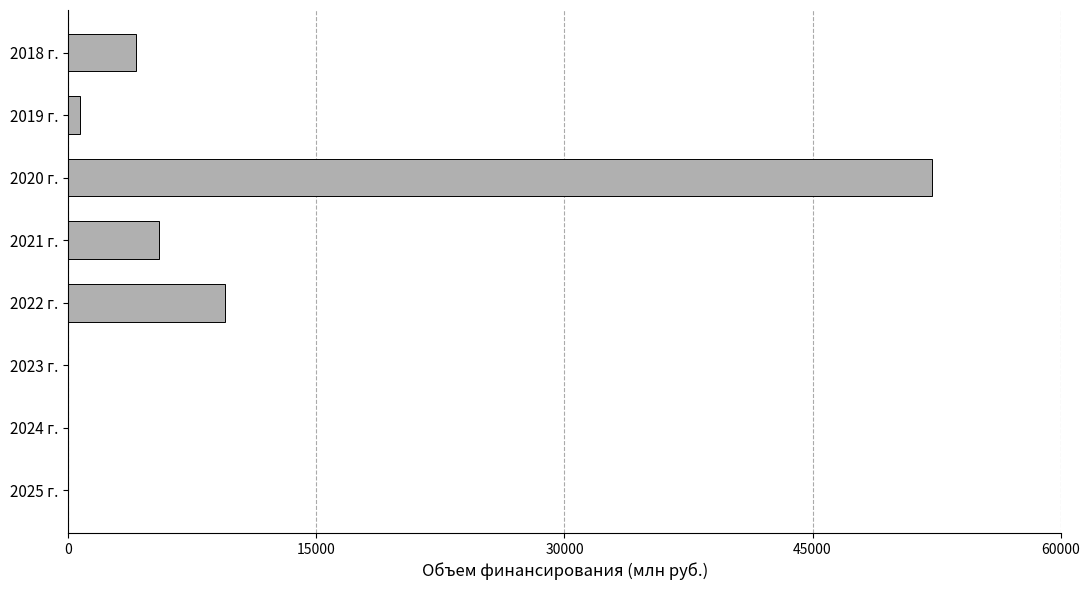

Reading top to bottom, extract all data points from this chart.

2018 г.=4064.2	2019 г.=683.9	2020 г.=52199.4	2021 г.=5479.1	2022 г.=9488.9	2023 г.=0.0	2024 г.=0.0	2025 г.=0.0